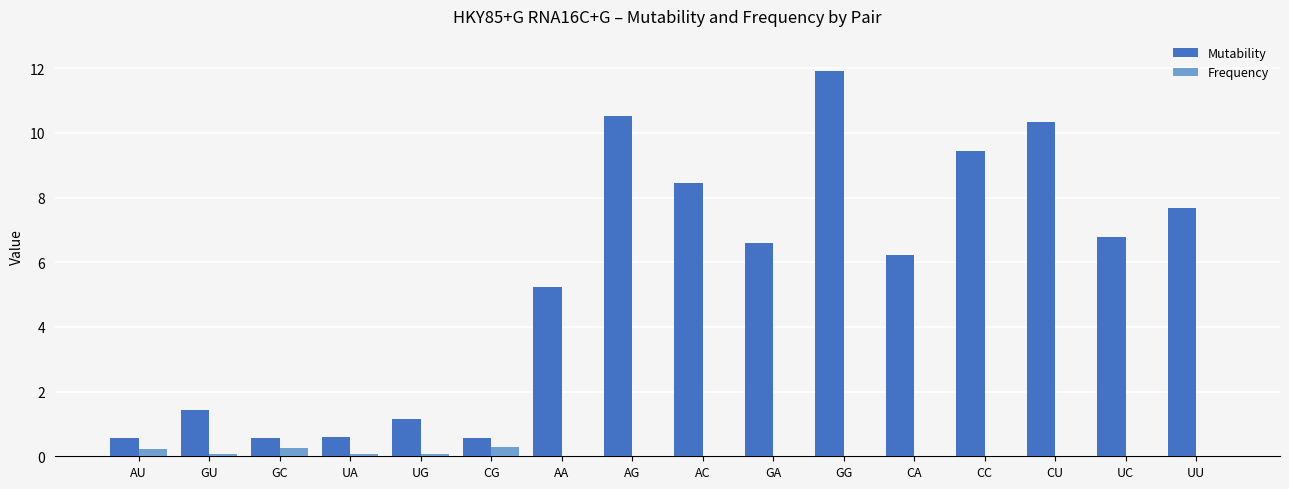

Between CG and AA, which series saw the biggest shift?

Mutability